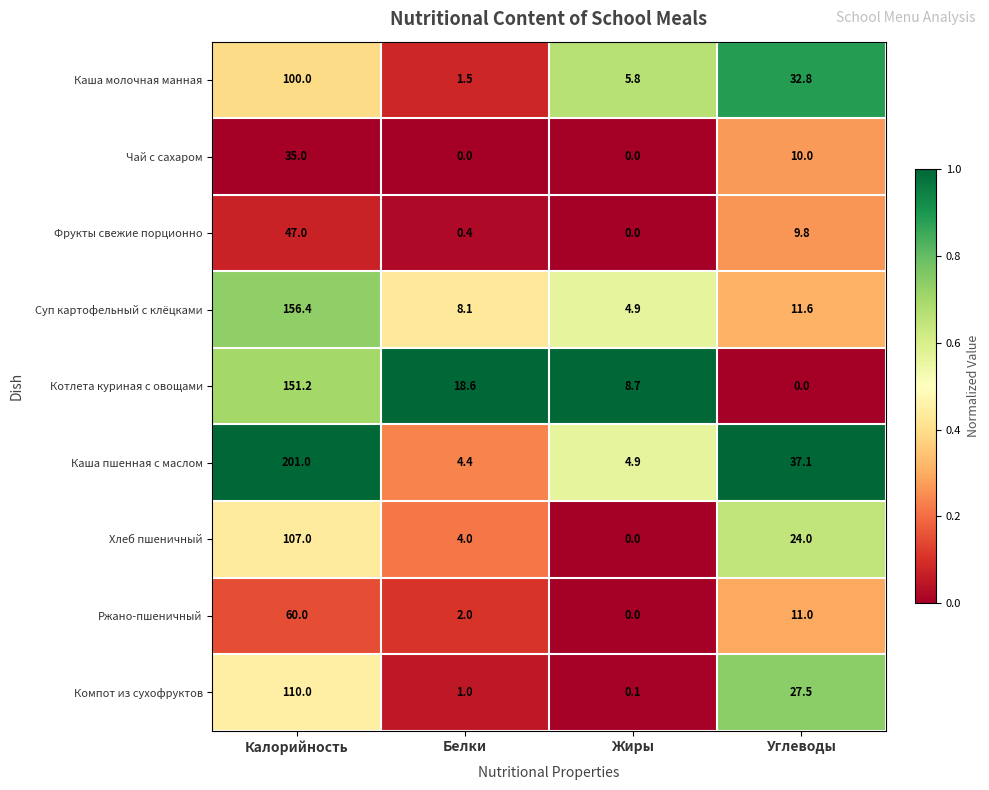

List the series in order of their peak value, lowest first.

Чай с сахаром, Фрукты свежие порционно, Ржано-пшеничный, Каша молочная манная, Хлеб пшеничный, Компот из сухофруктов, Котлета куриная с овощами, Суп картофельный с клёцками, Каша пшенная с маслом